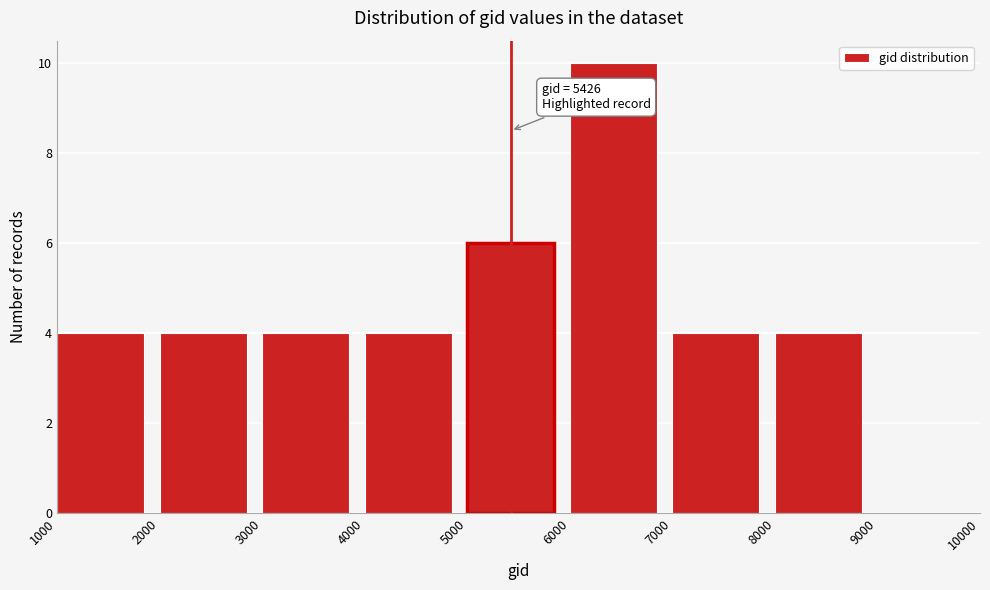

Over which range of the x-axis is the bar tallest?

6000 to 7000